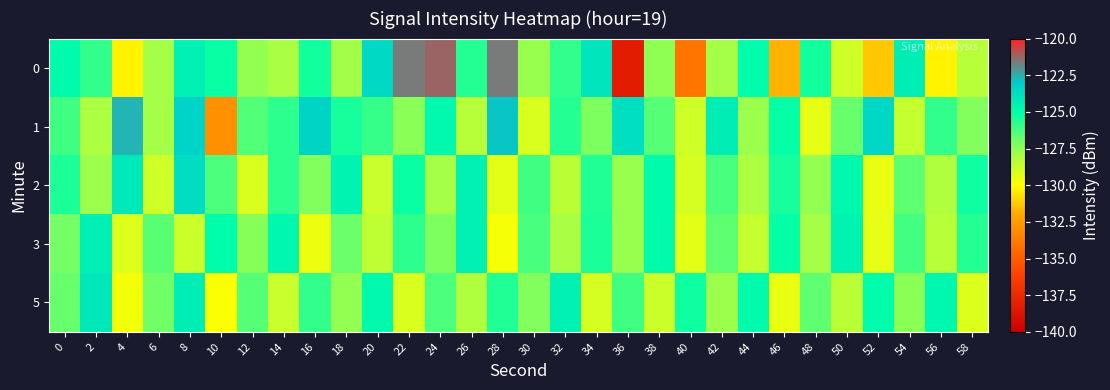

Which label corresponds to the smallest value in the chart?

36